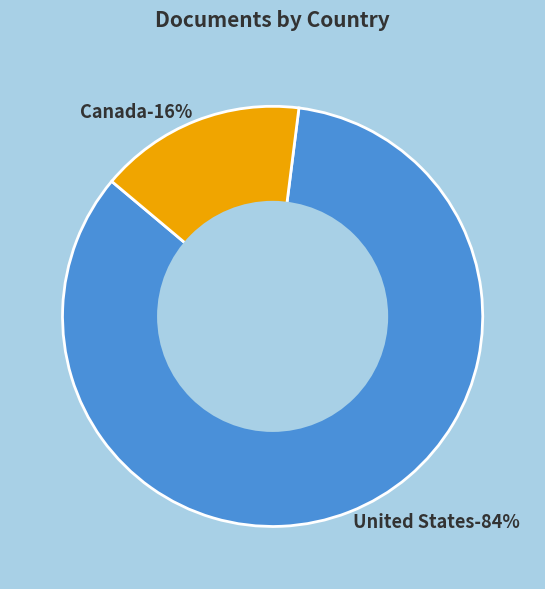

What percentage is NOT represented by Canada?

84.1%